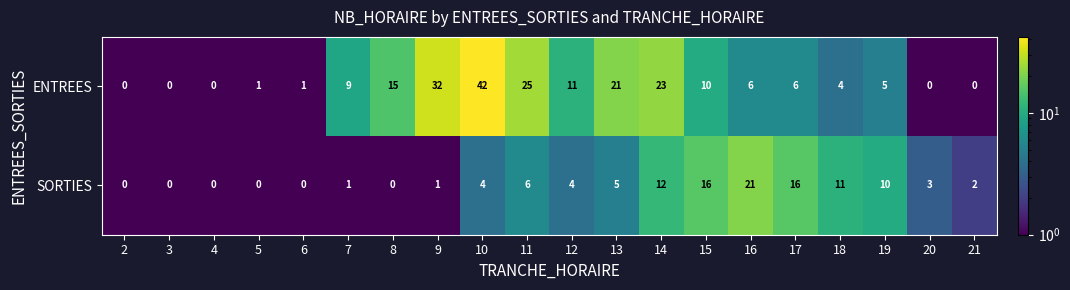

What is the greatest value displayed?

42